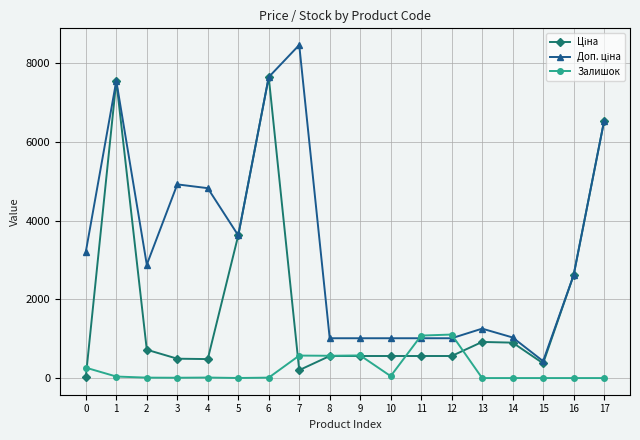

The value of Залишок at 15 is -487.8. True or false?

False